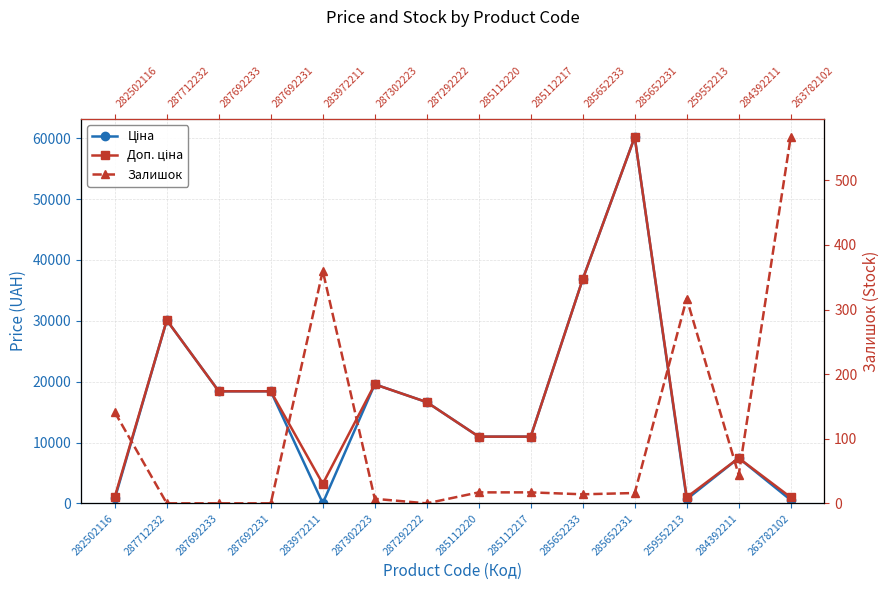

Reading right to left, transcribe all the data shown in this chart.

Ціна: 263782102=552.7	284392211=7444.6	259552213=679.8	285652231=60205.6	285652233=36841.8	285112217=10964.4	285112220=10964.4	287292222=16636.8	287302223=19564.9	283972211=32.0	287692231=18420.9	287692233=18420.9	287712232=30102.8	282502116=802.1
Доп. ціна: 263782102=997.5	284392211=7444.6	259552213=1004.1	285652231=60205.6	285652233=36841.8	285112217=10964.4	285112220=10964.4	287292222=16636.8	287302223=19564.9	283972211=3205.0	287692231=18420.9	287692233=18420.9	287712232=30102.8	282502116=1087.0
Залишок: 263782102=567.0	284392211=44.0	259552213=317.0	285652231=16.0	285652233=14.0	285112217=17.0	285112220=17.0	287292222=0.0	287302223=7.0	283972211=360.0	287692231=0.0	287692233=0.0	287712232=0.0	282502116=141.0